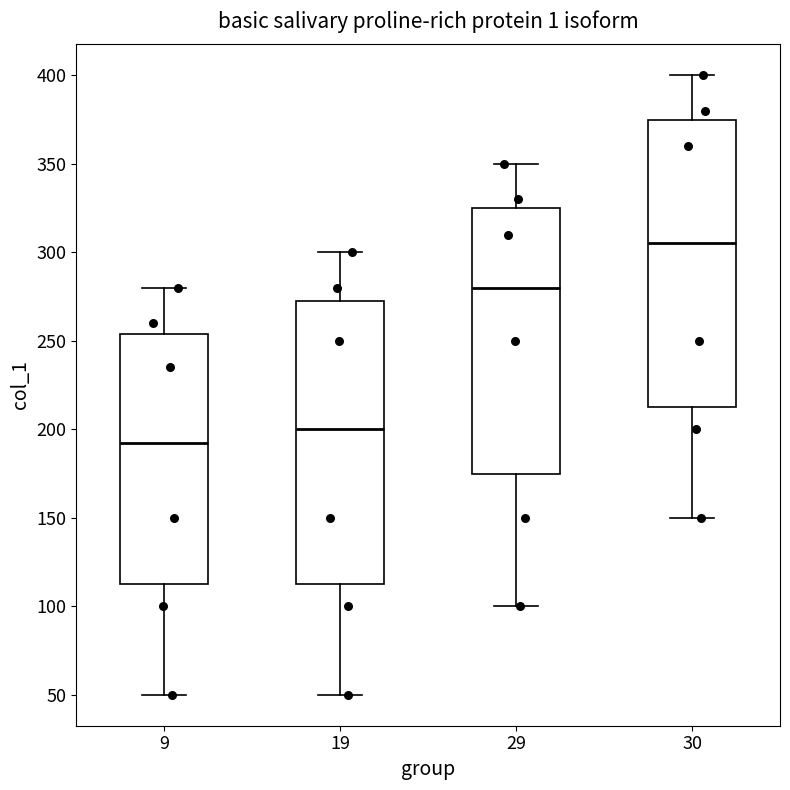

Where does the lower whisker of the box at x = 29 end on the y-axis? The values are not printed on the chart, so give them approximately, as read against the axis.

100